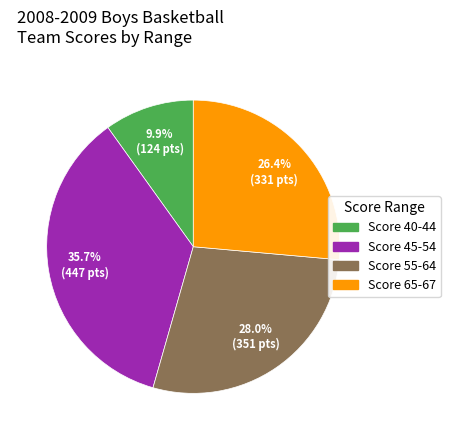

Does any single category account for the majority?

No